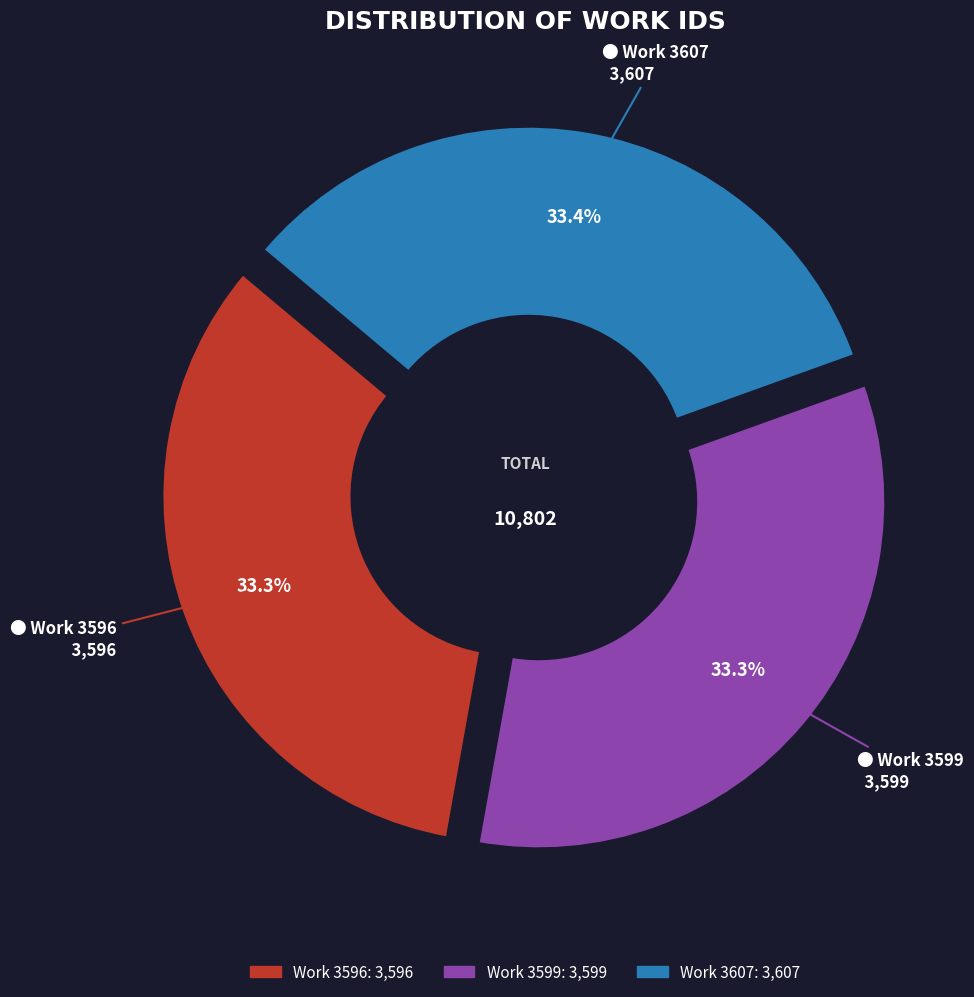

To the nearest percent, what percentage of the pie is Work 3596?

33%